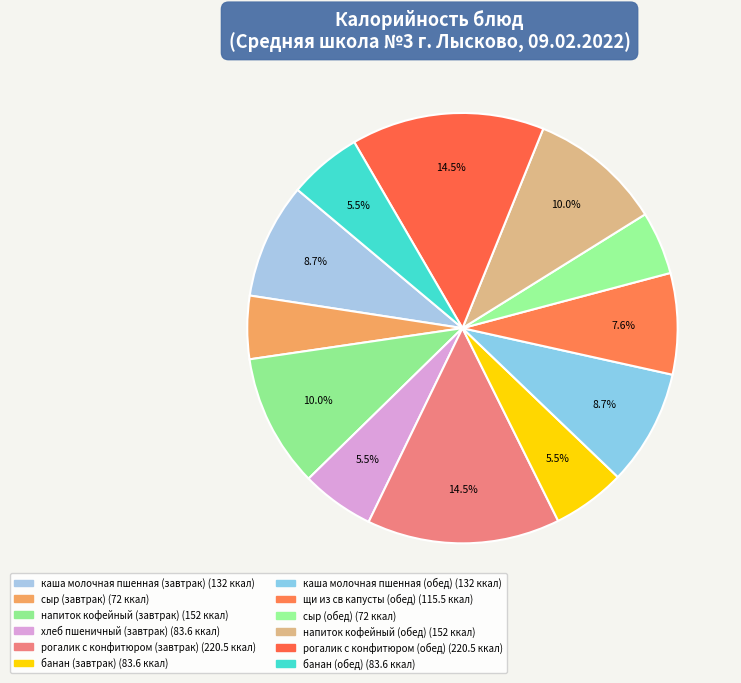

What is the change in value from каша молочная пшенная (завтрак) to банан (обед)?

-48.4